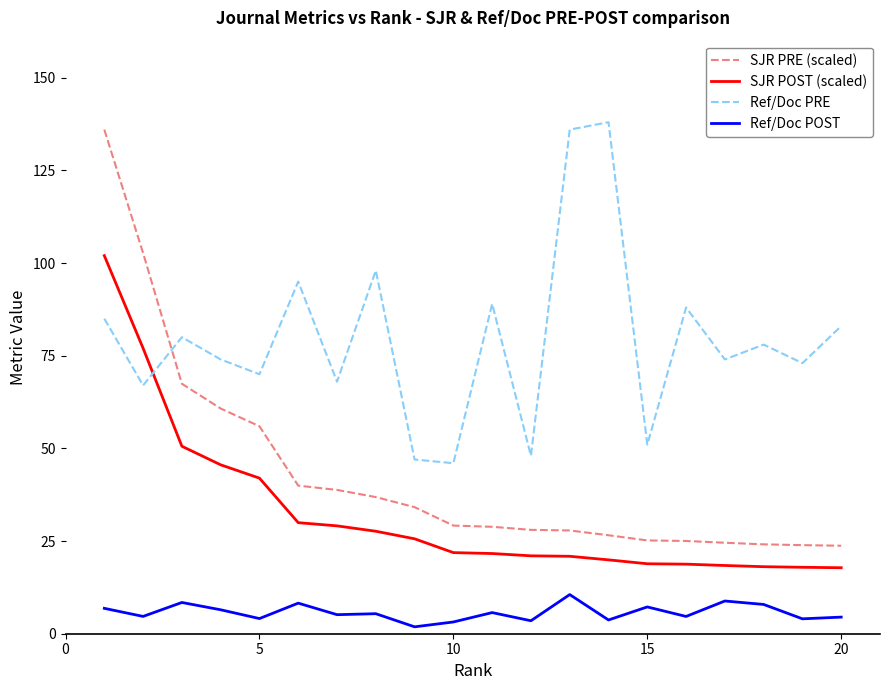

Which series has the largest range (max minus min)?

SJR PRE (scaled)